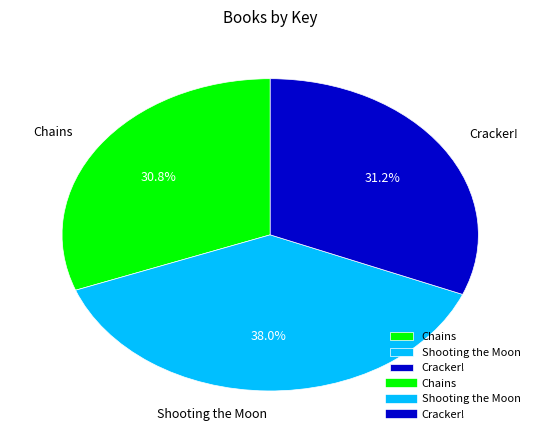

True or false: Chains accounts for 18% of the total.

False